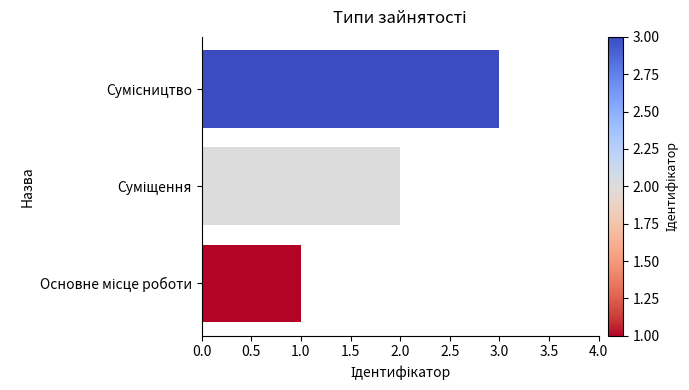

What is the greatest value displayed?

3